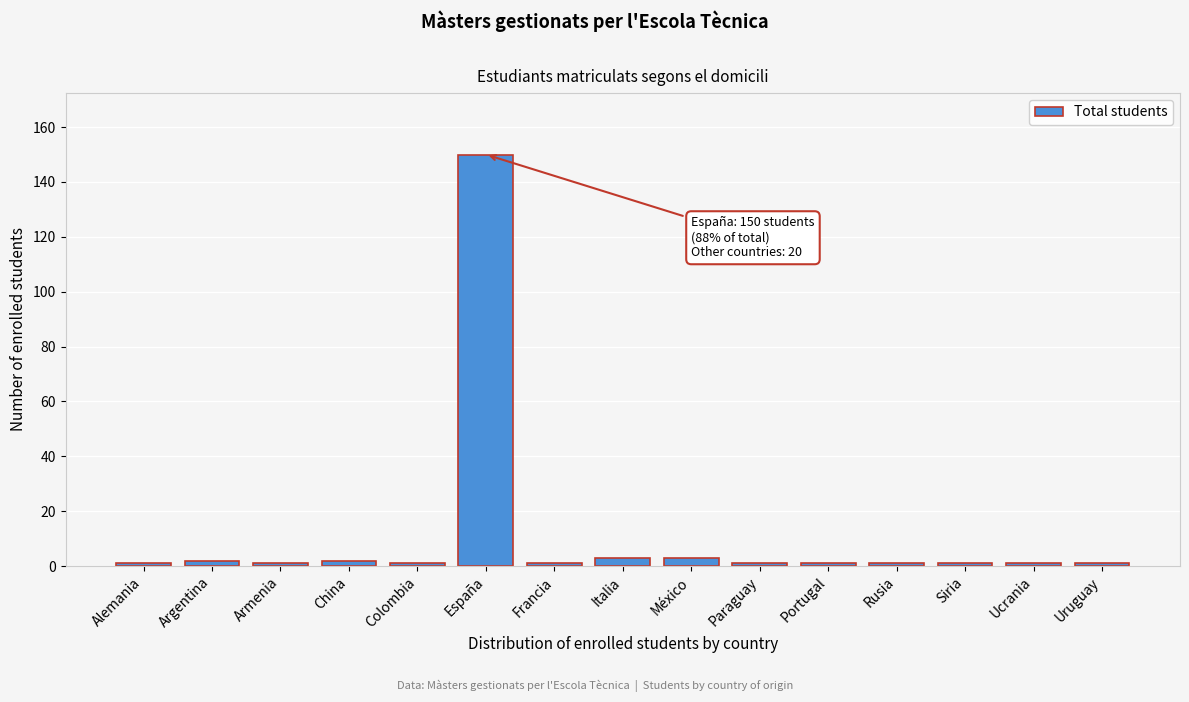

Reading left to right, list all the values displayed in this chart.

1	2	1	2	1	150	1	3	3	1	1	1	1	1	1